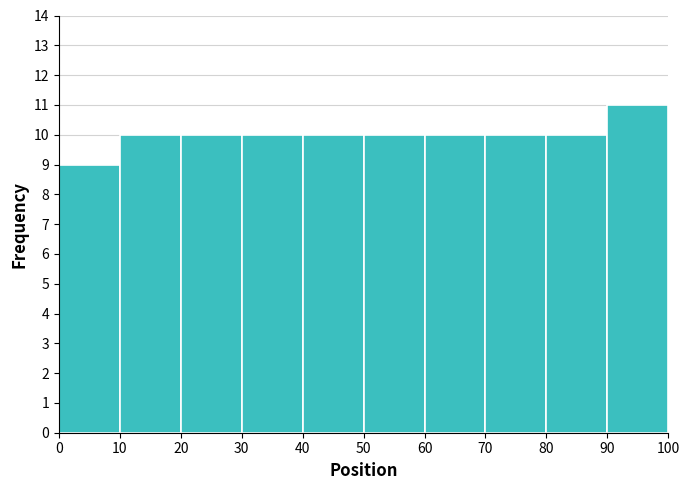

Reading left to right, transcribe this chart: for each bar, give the range it covers on the x-axis and its height. The values are not printed on the chart, so give them approximately, as read against the axis.

0 to 10: 9
10 to 20: 10
20 to 30: 10
30 to 40: 10
40 to 50: 10
50 to 60: 10
60 to 70: 10
70 to 80: 10
80 to 90: 10
90 to 100: 11